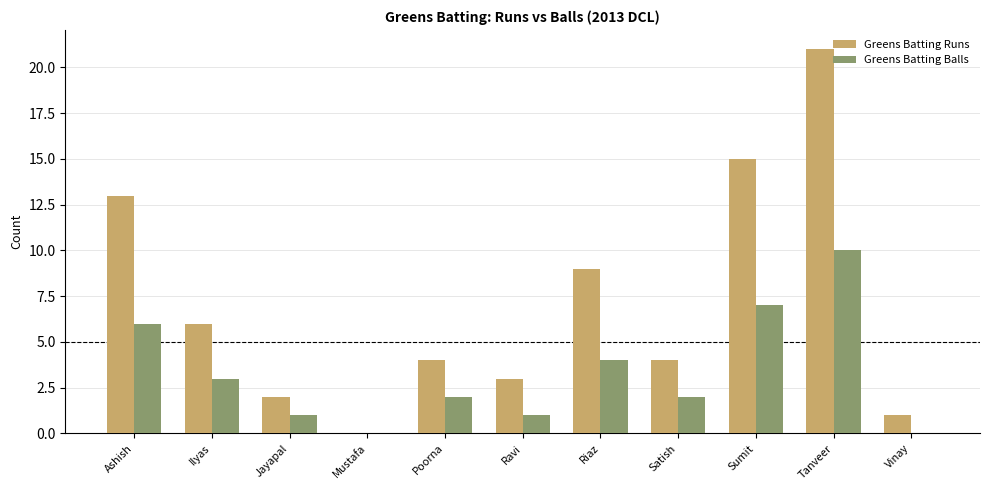

The Greens Batting Balls series shows 10 at Tanveer. True or false?

True